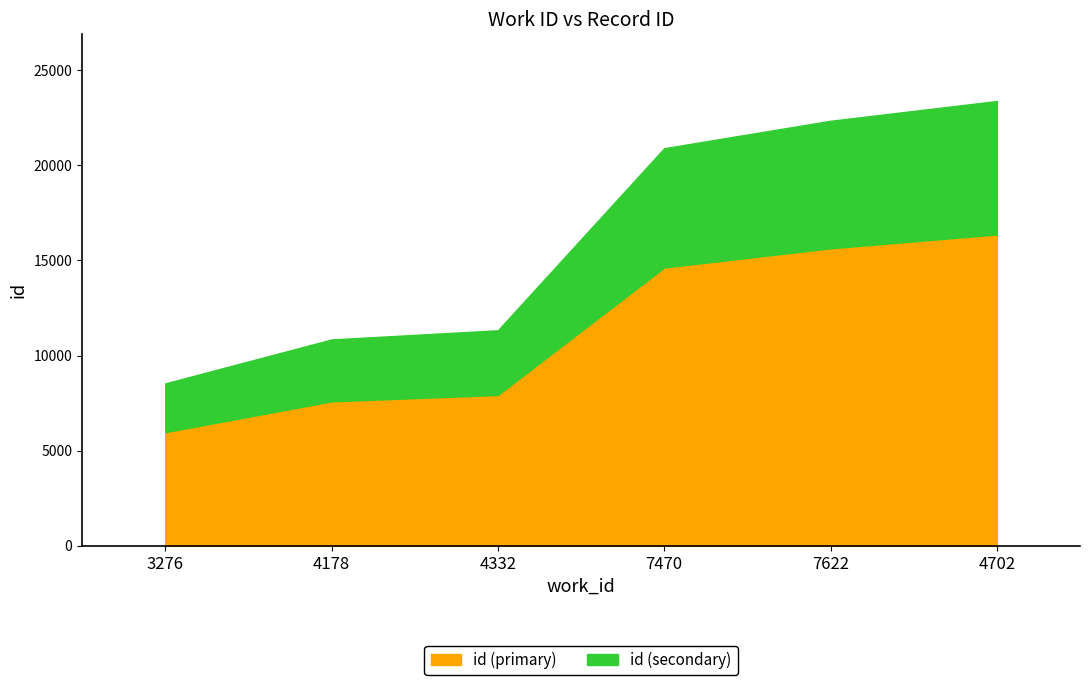

Rank the categories by value from highest to lowest.

4702, 7622, 7470, 4332, 4178, 3276